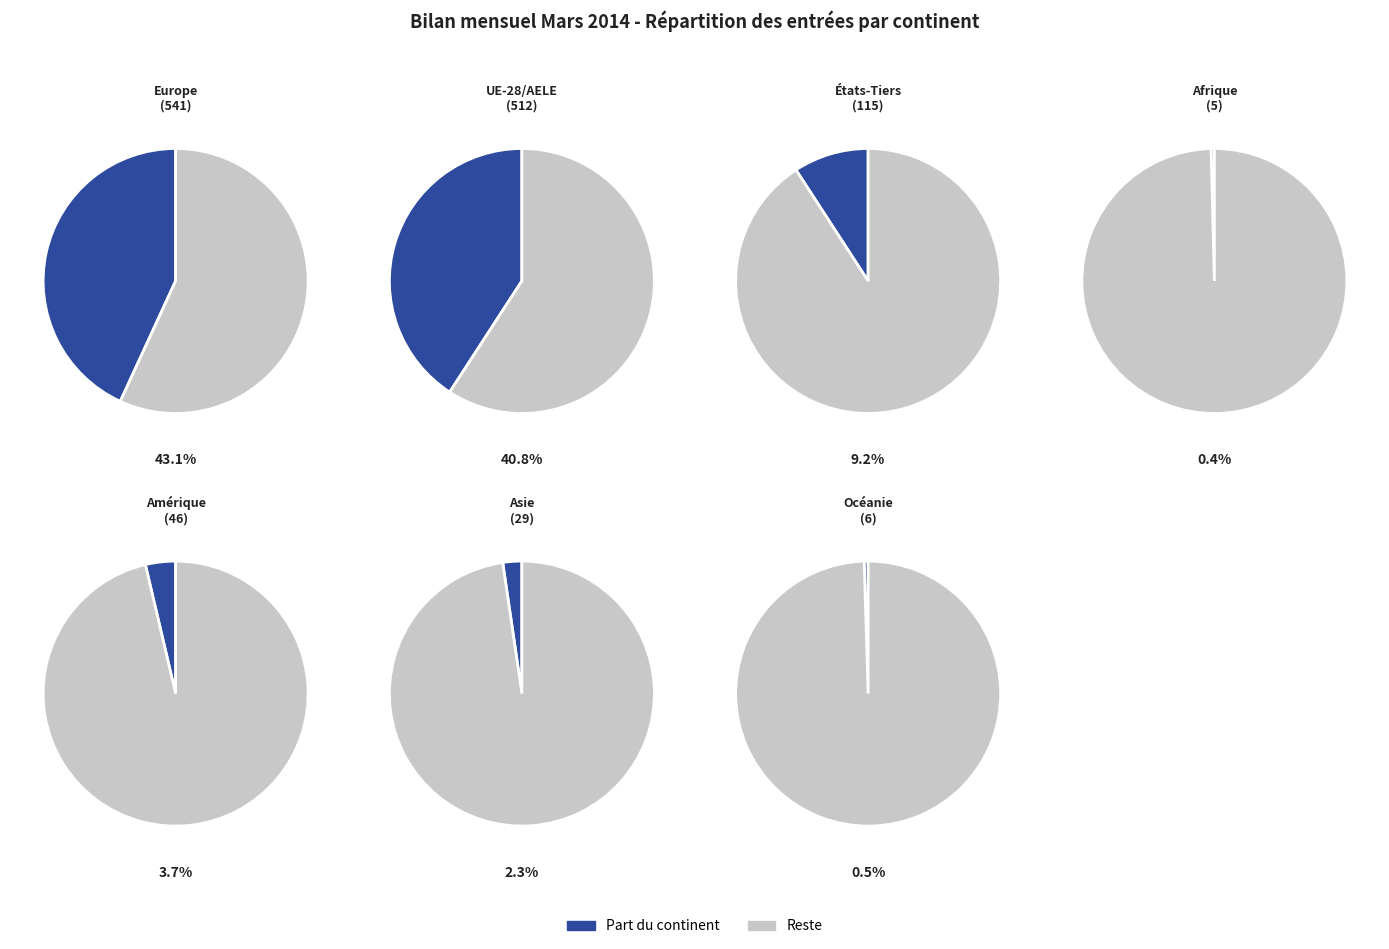

Between Europe and Amérique, which is larger?

Europe